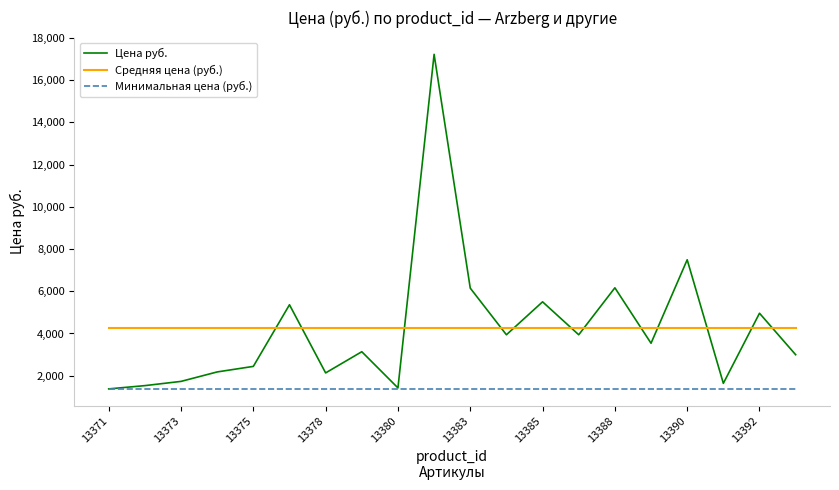

How many lines are shown in the chart?

3